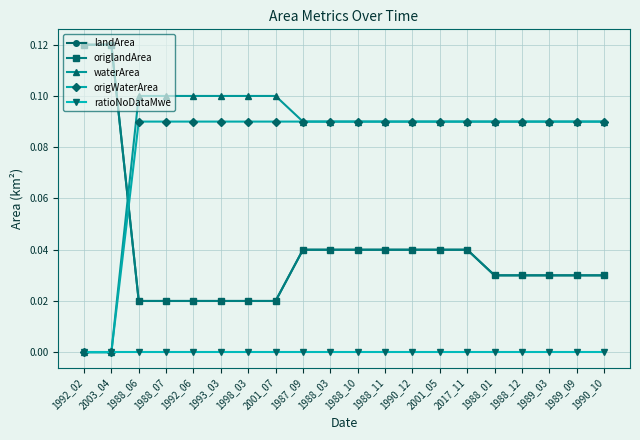

Is this an area chart (filled region under the line)?

No